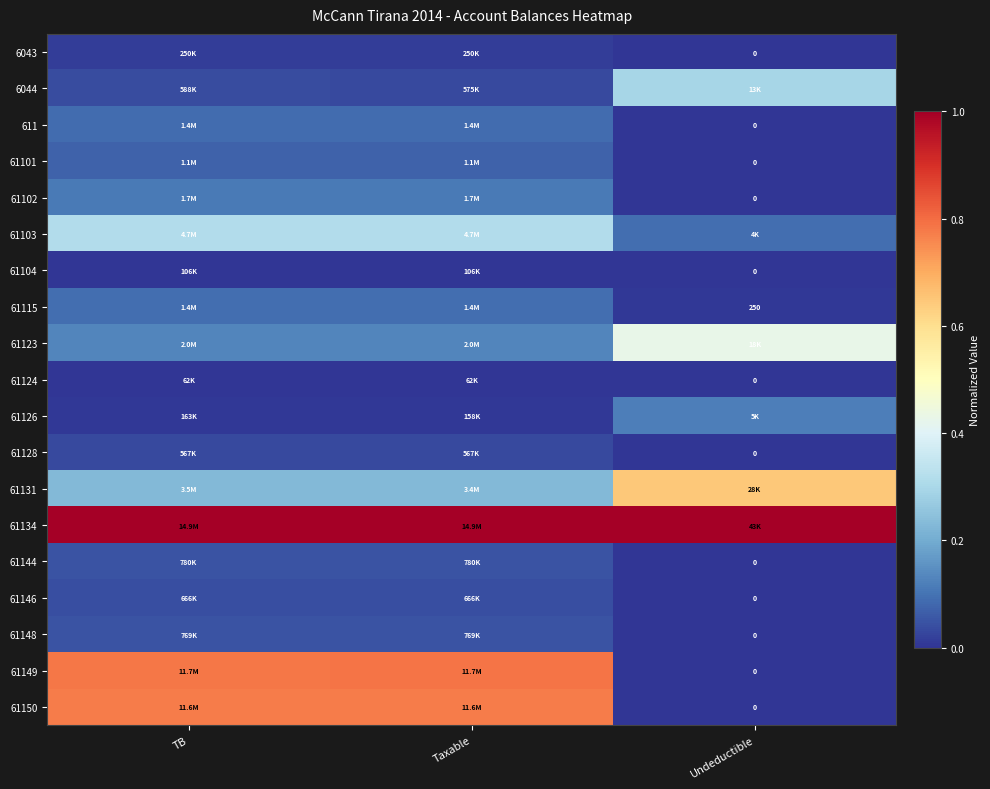

Rank the categories by 611 value from highest to lowest.

Taxable, TB, Undeductible